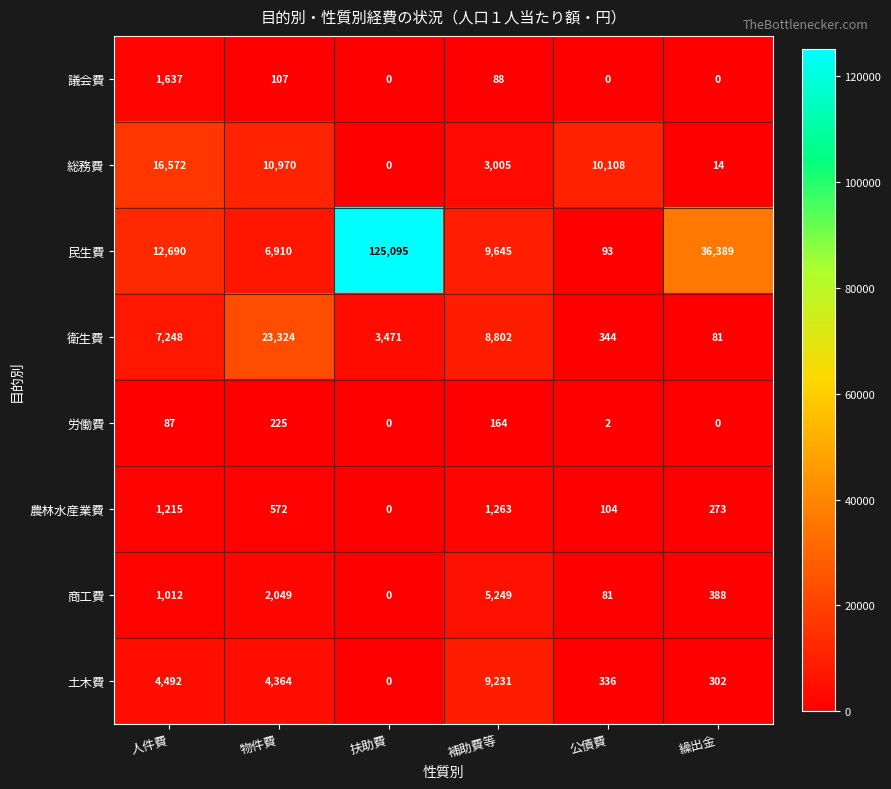

List the labels in order of 民生費 value, largest first.

扶助費, 繰出金, 人件費, 補助費等, 物件費, 公債費